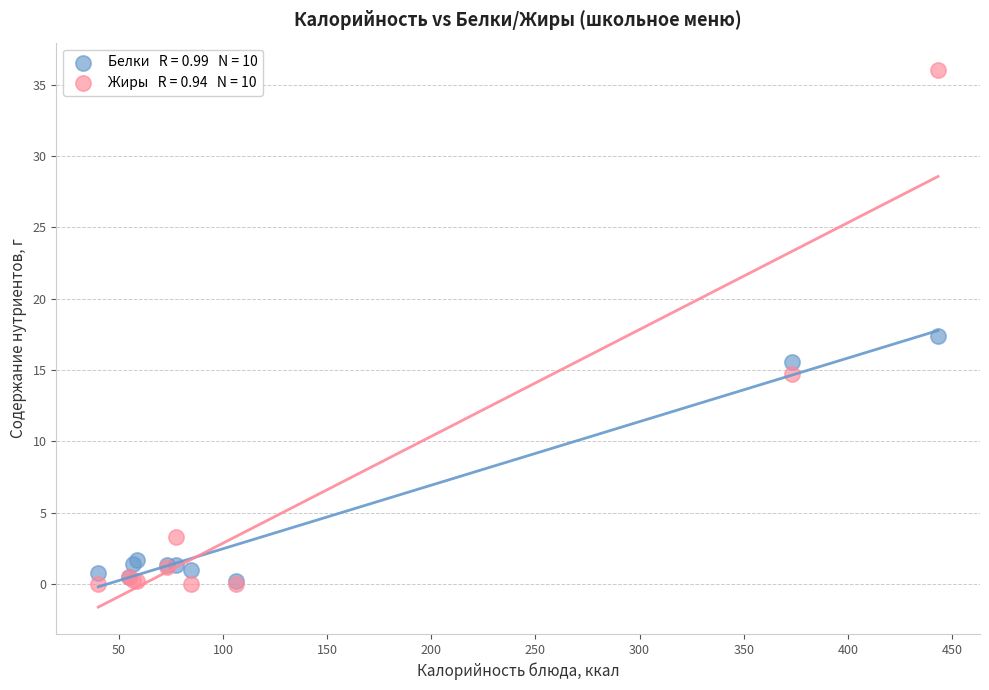

Across all series, what Y value is closest to 18?

17.4